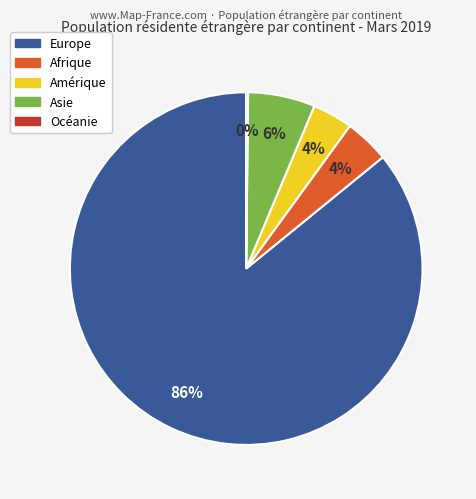

What percentage is the Europe slice, to the nearest percent?

86%